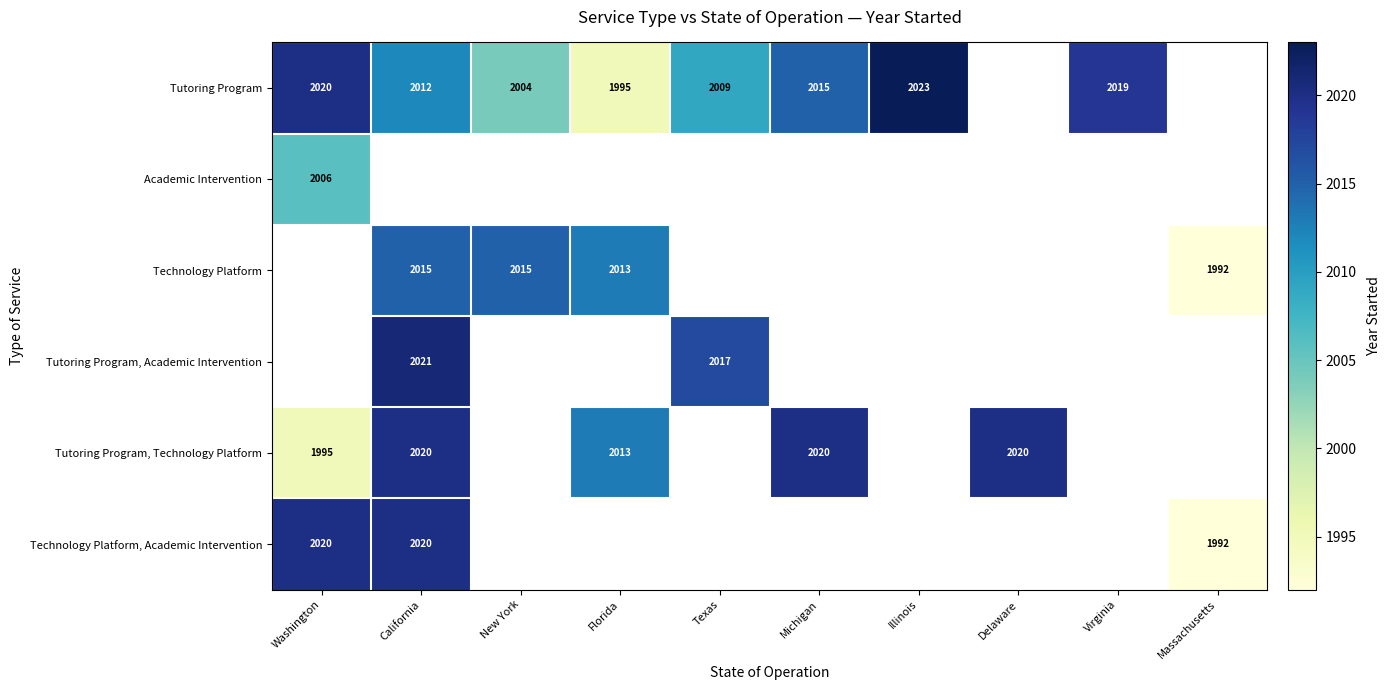

The value of Technology Platform, Academic Intervention at Washington is 982. True or false?

False